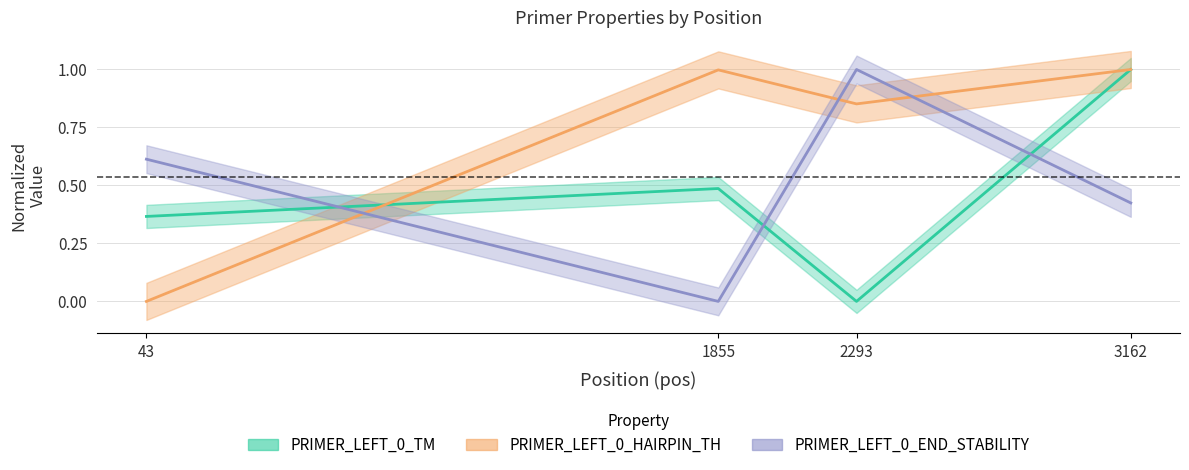

List the series in order of their overall mean, lowest first.

PRIMER_LEFT_0_TM, PRIMER_LEFT_0_END_STABILITY, PRIMER_LEFT_0_HAIRPIN_TH